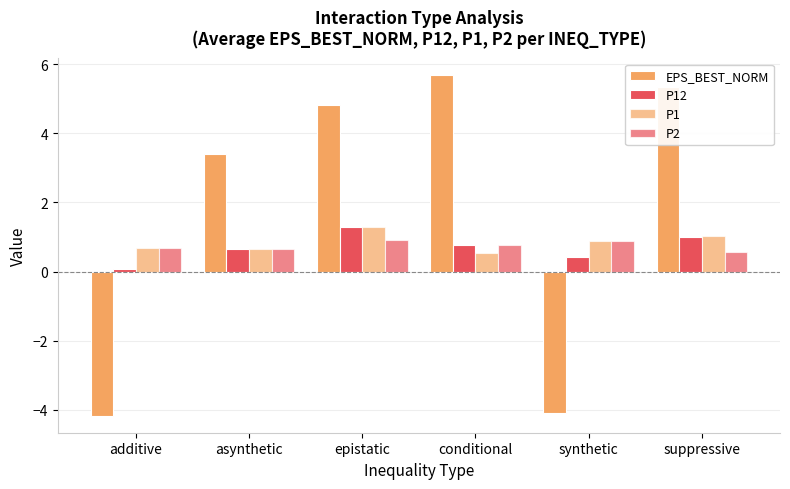

How many bars are there in total?

24